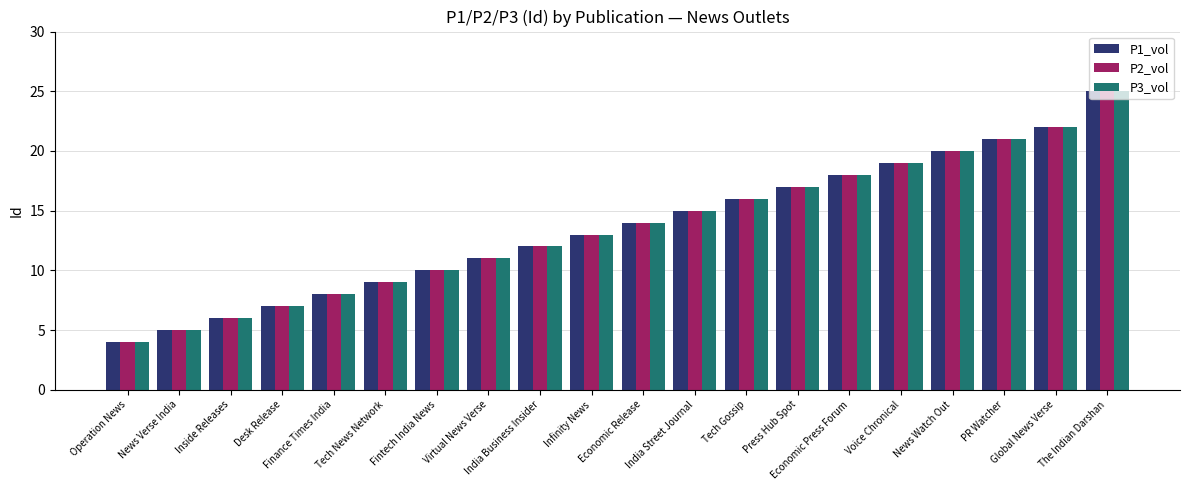

Reading left to right, extract all data points from this chart.

P1_vol: Operation News=4	News Verse India=5	Inside Releases=6	Desk Release=7	Finance Times India=8	Tech News Network=9	Fintech India News=10	Virtual News Verse=11	India Business Insider=12	Infinity News=13	Economic Release=14	India Street Journal=15	Tech Gossip=16	Press Hub Spot=17	Economic Press Forum=18	Voice Chronical=19	News Watch Out=20	PR Watcher=21	Global News Verse=22	The Indian Darshan=25
P2_vol: Operation News=4	News Verse India=5	Inside Releases=6	Desk Release=7	Finance Times India=8	Tech News Network=9	Fintech India News=10	Virtual News Verse=11	India Business Insider=12	Infinity News=13	Economic Release=14	India Street Journal=15	Tech Gossip=16	Press Hub Spot=17	Economic Press Forum=18	Voice Chronical=19	News Watch Out=20	PR Watcher=21	Global News Verse=22	The Indian Darshan=25
P3_vol: Operation News=4	News Verse India=5	Inside Releases=6	Desk Release=7	Finance Times India=8	Tech News Network=9	Fintech India News=10	Virtual News Verse=11	India Business Insider=12	Infinity News=13	Economic Release=14	India Street Journal=15	Tech Gossip=16	Press Hub Spot=17	Economic Press Forum=18	Voice Chronical=19	News Watch Out=20	PR Watcher=21	Global News Verse=22	The Indian Darshan=25